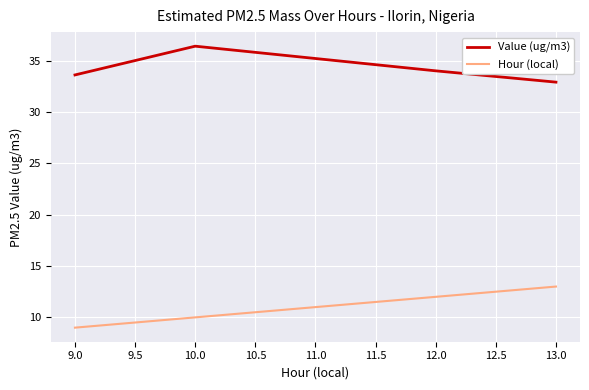

Is it true that Value (ug/m3) equals 54.4 at 9.0?

False